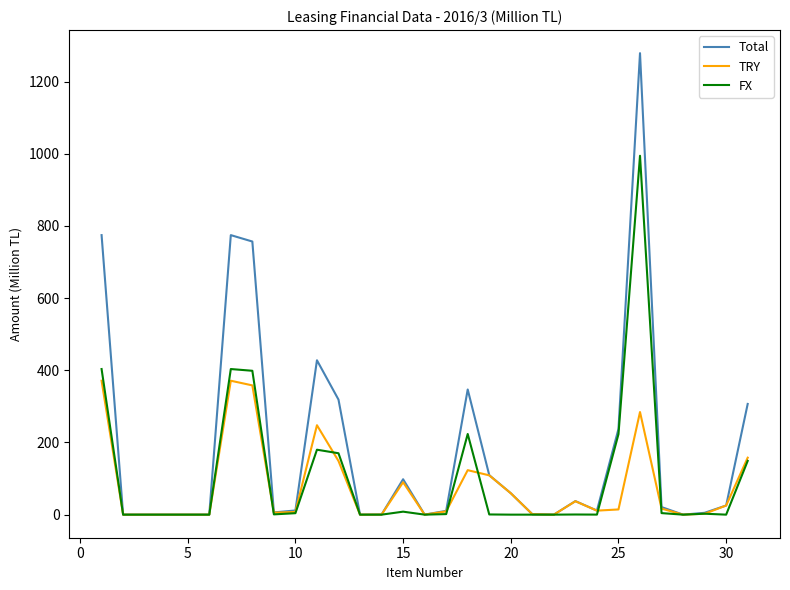

Which series has the largest range (max minus min)?

Total